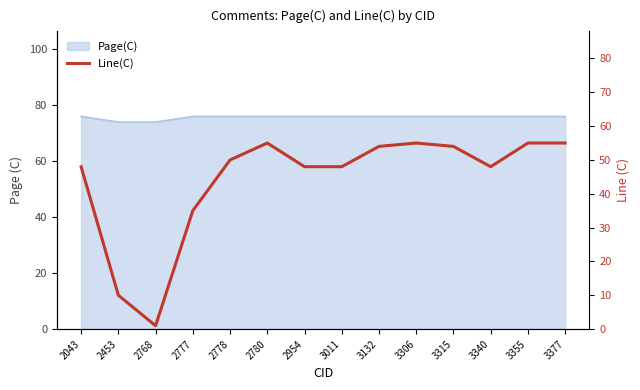

Does the chart have visible grid lines?

No